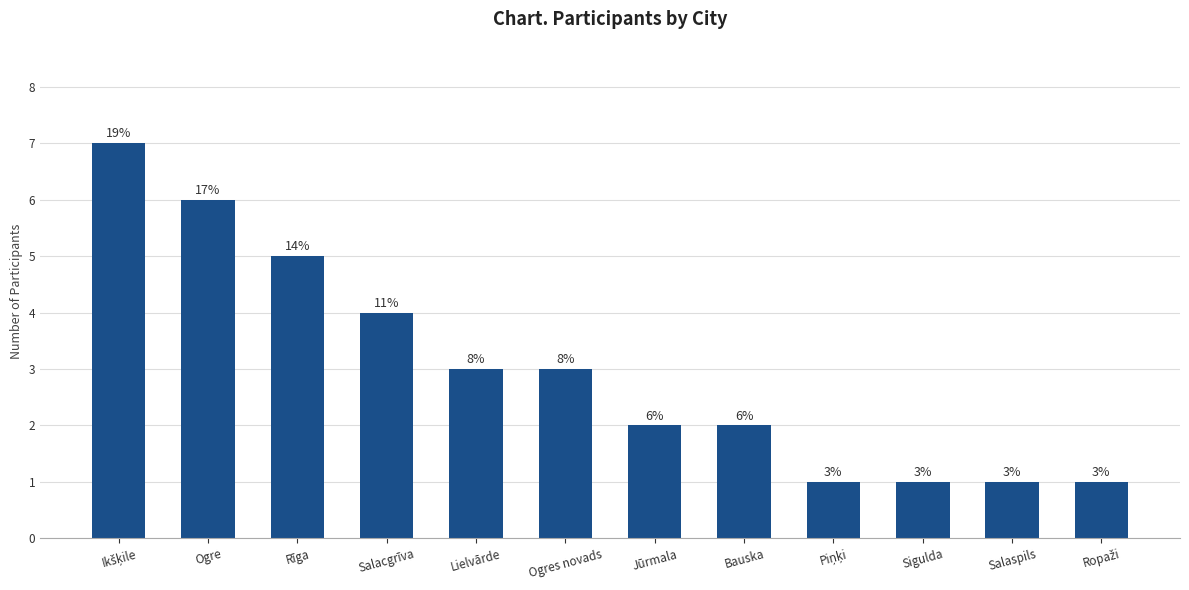

Where is the data nearest to the value 4?

Salacgrīva